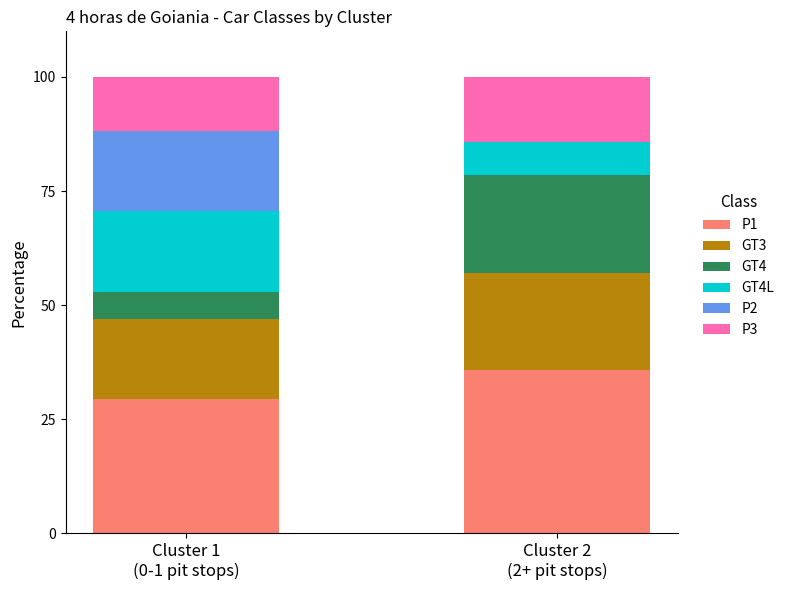

Does the chart contain stacked bars?

Yes